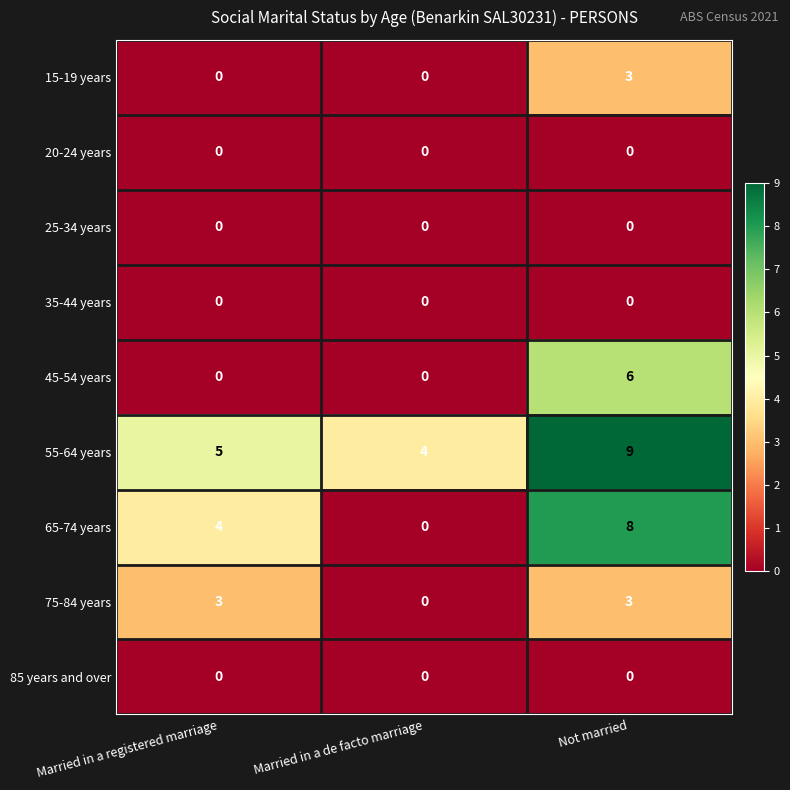

The value of 45-54 years at Married in a de facto marriage is 0. True or false?

True